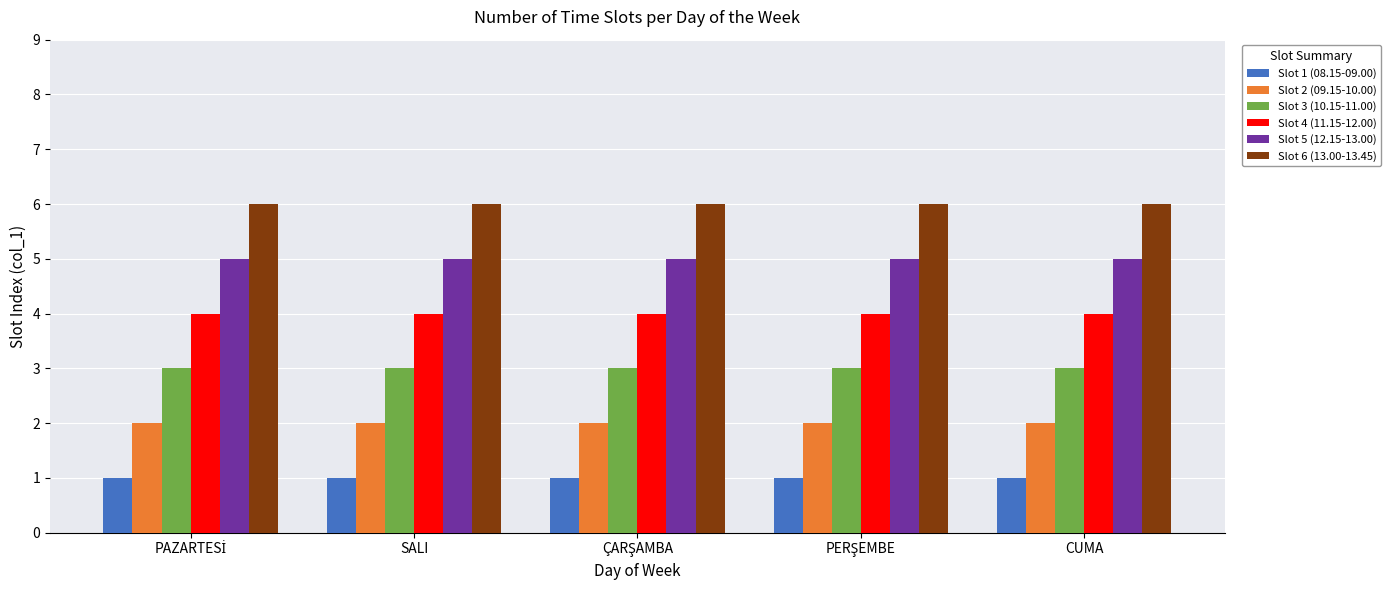

What is the value of the Slot 4 (11.15-12.00) bar at the 4th from the left?

4